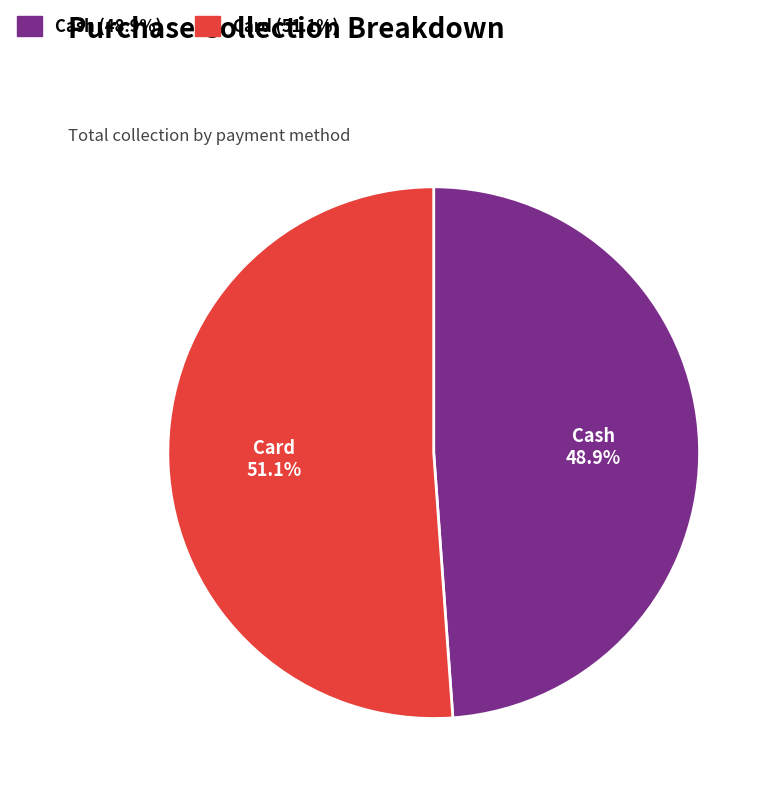

What percentage is NOT represented by Card?

48.9%